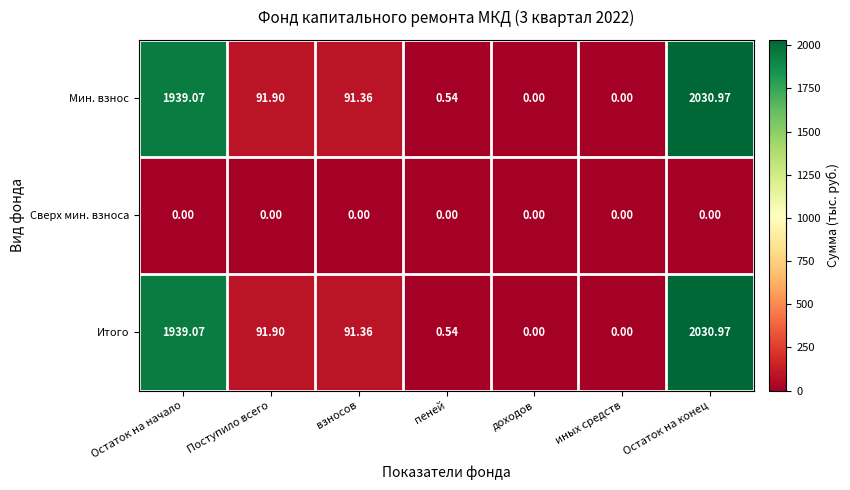

Where does the Итого series first go above 91?

Остаток на начало